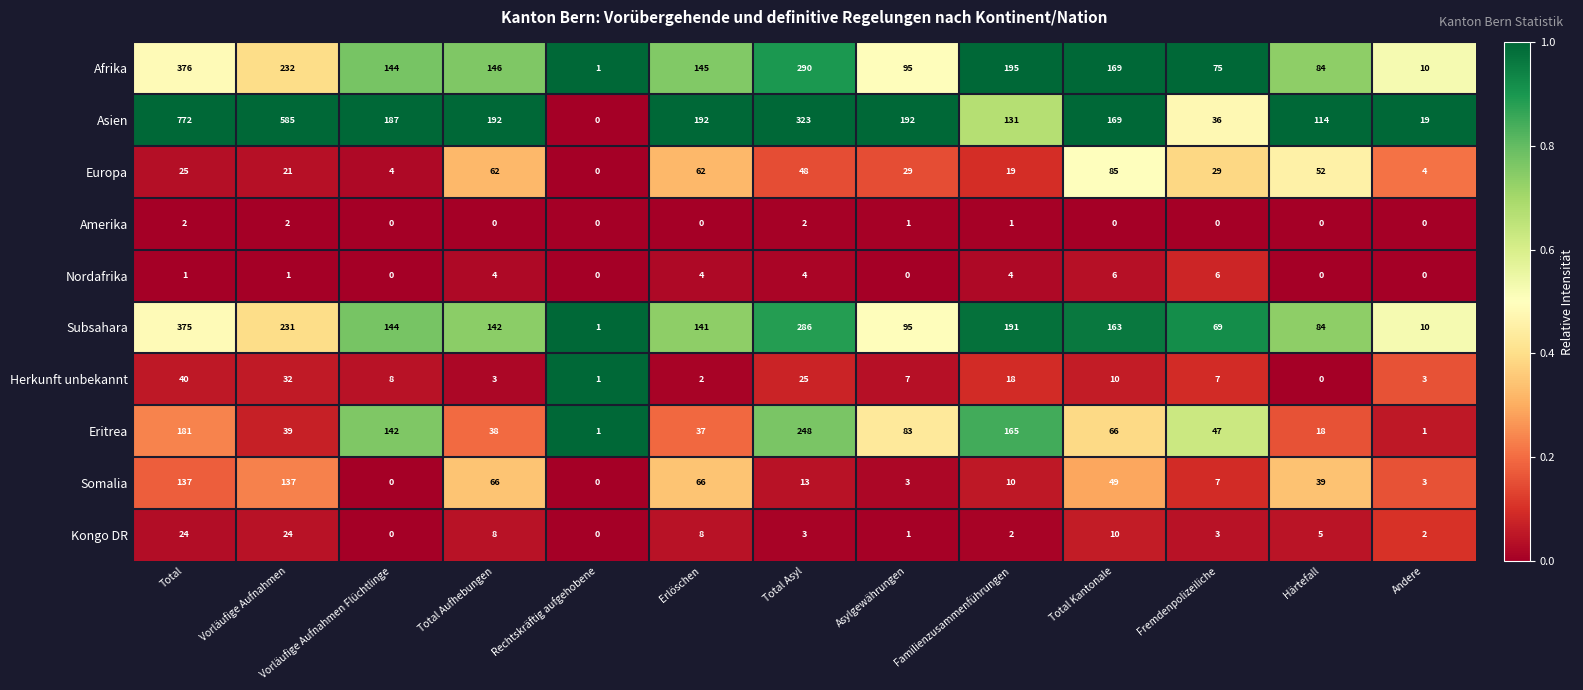

Which category has the highest value in the Europa series?

Total Kantonale